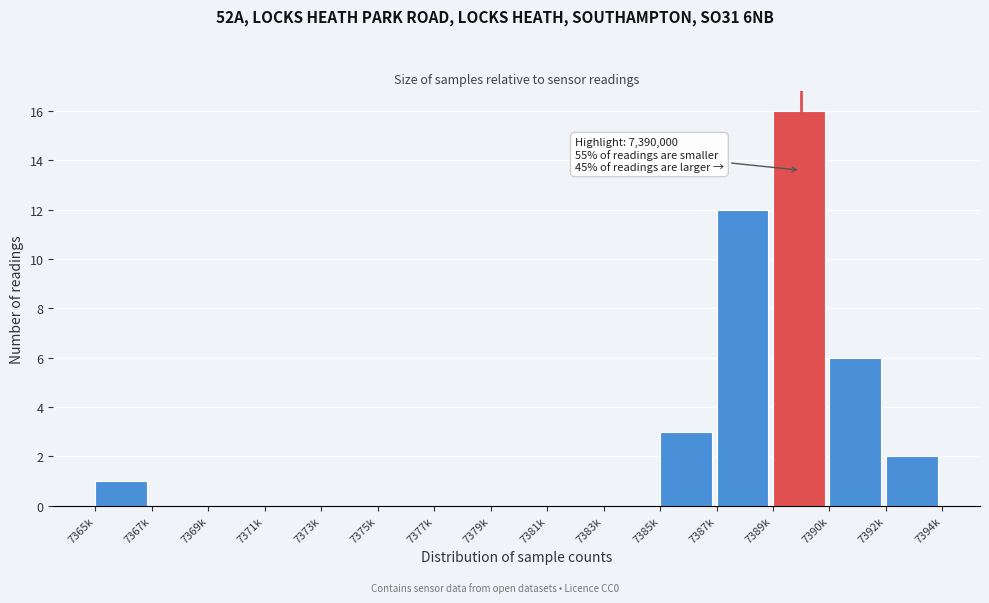

Reading left to right, list all the values displayed in this chart.

7365k=1	7367k=0	7369k=0	7371k=0	7373k=0	7375k=0	7377k=0	7379k=0	7381k=0	7383k=0	7385k=3	7387k=12	7389k=16	7390k=6	7392k=2